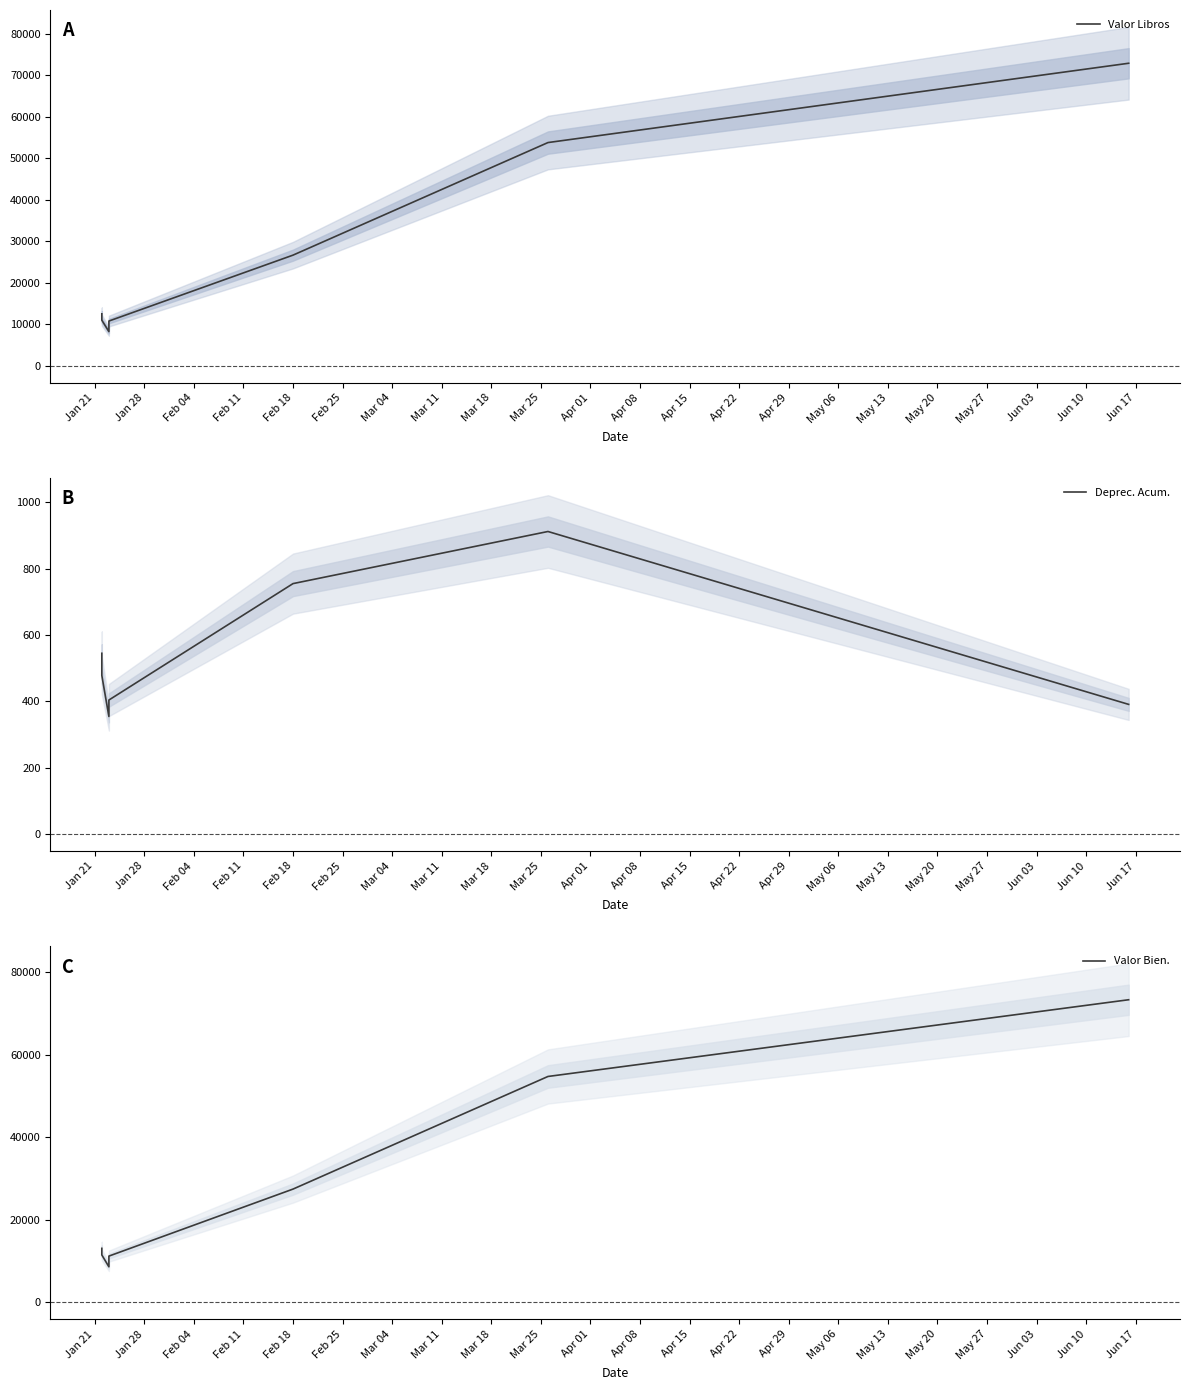

True or false: Valor Libros has a value of 7946.3 at Feb 18.

False